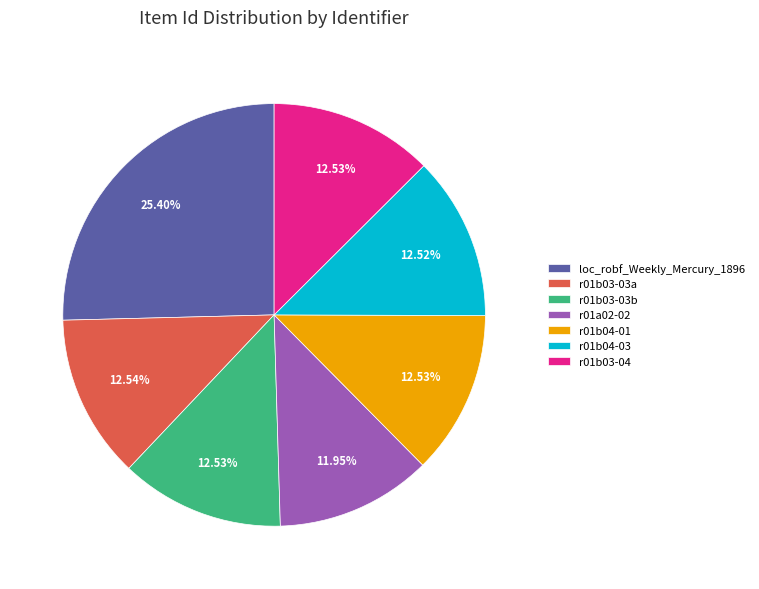

What is the ratio of the value at r01b03-03a to the value at r01b04-01?

1.0